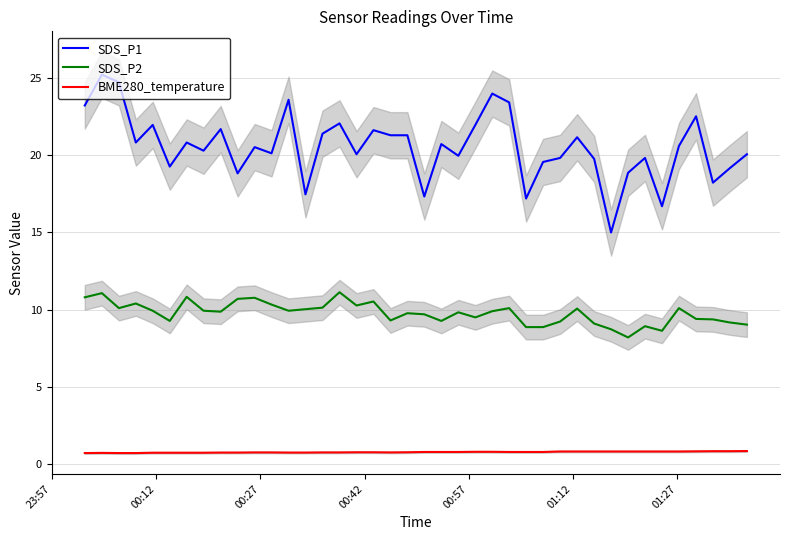

True or false: SDS_P1 and SDS_P2 intersect in this chart.

False